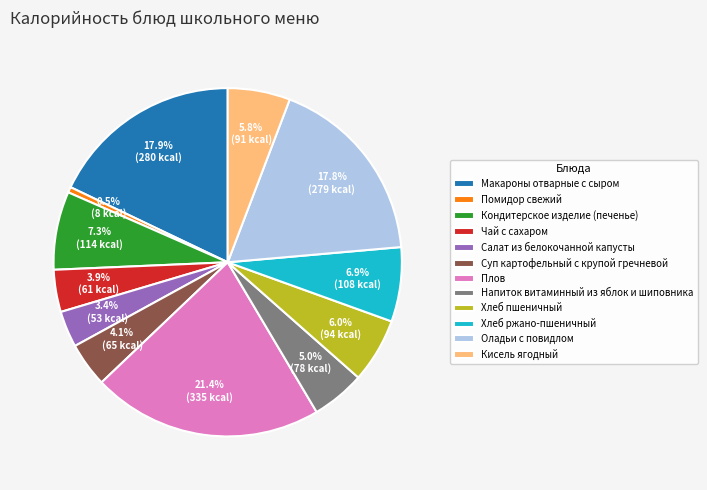

To the nearest percent, what is the average slice percentage?

8%